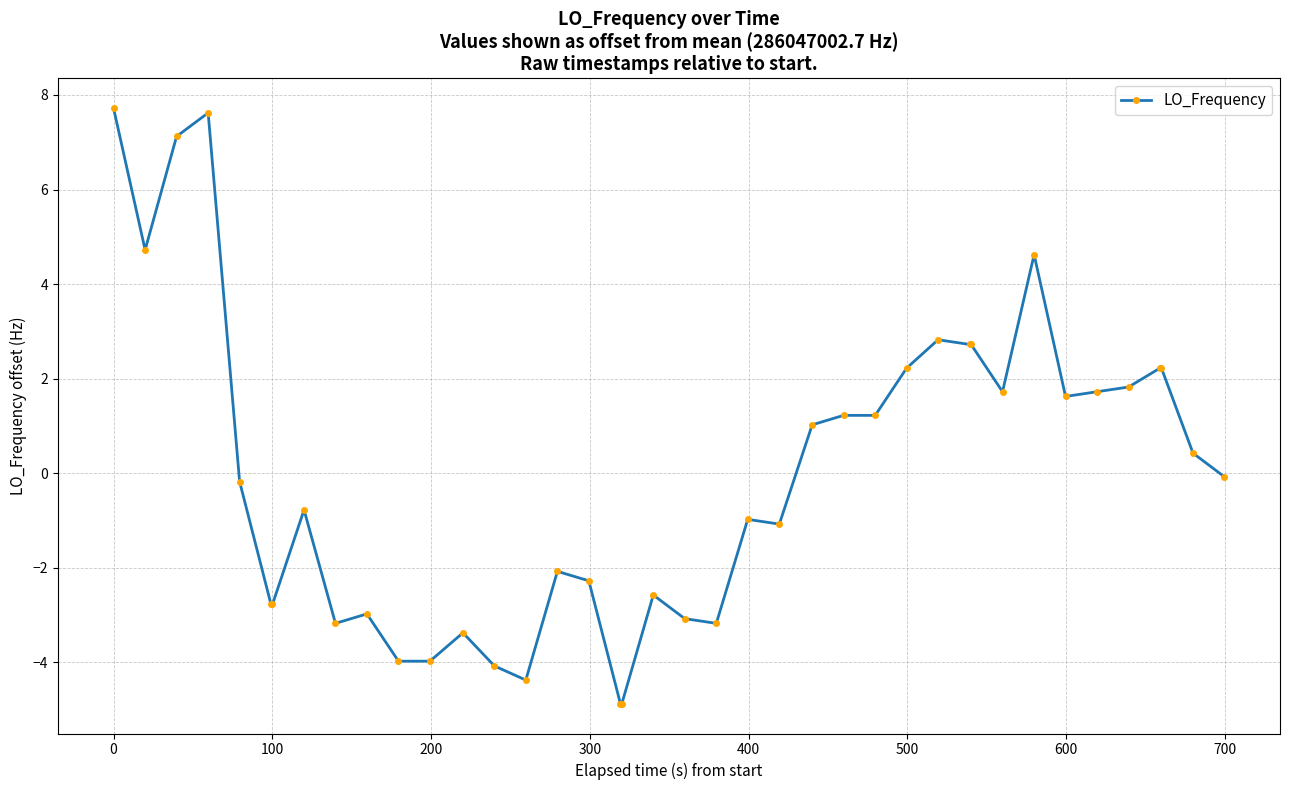

What is the smallest value displayed?

-4.9